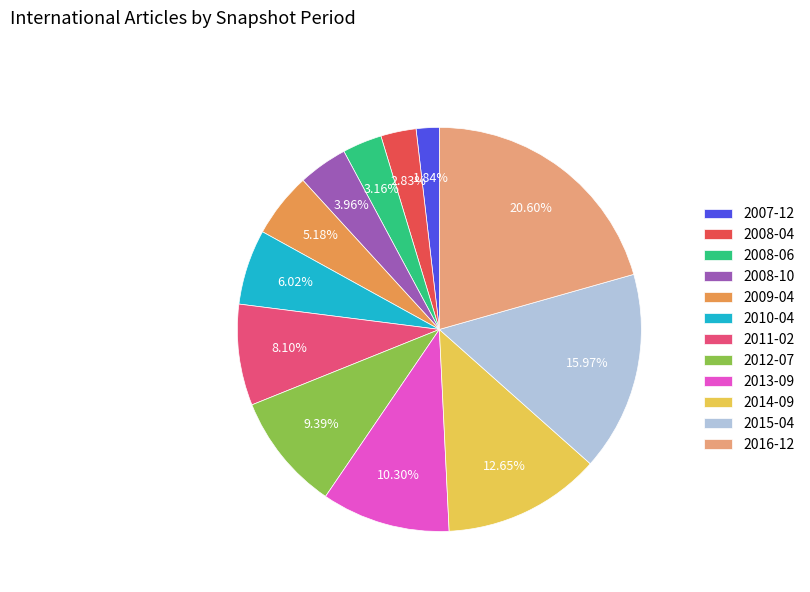

Between 2007-12 and 2009-04, which is larger?

2009-04